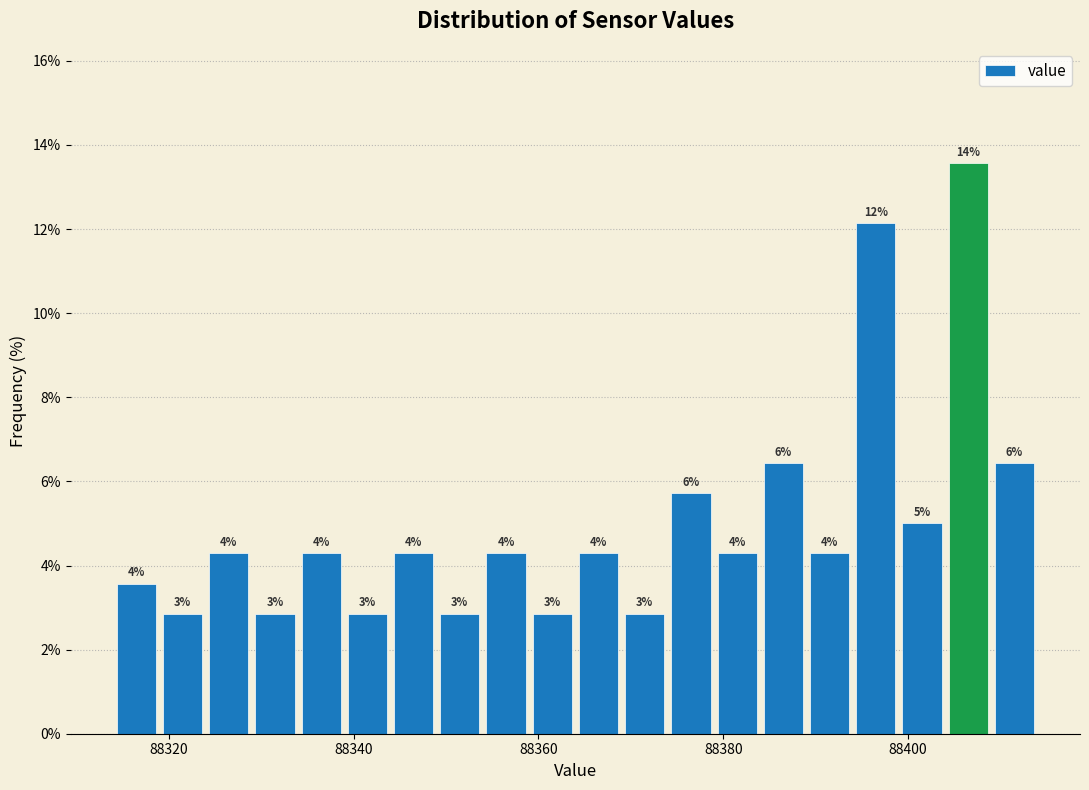

Around what value on the x-axis is the tallest bar? Give the approximate position of its centre, as read against the axis.

88406